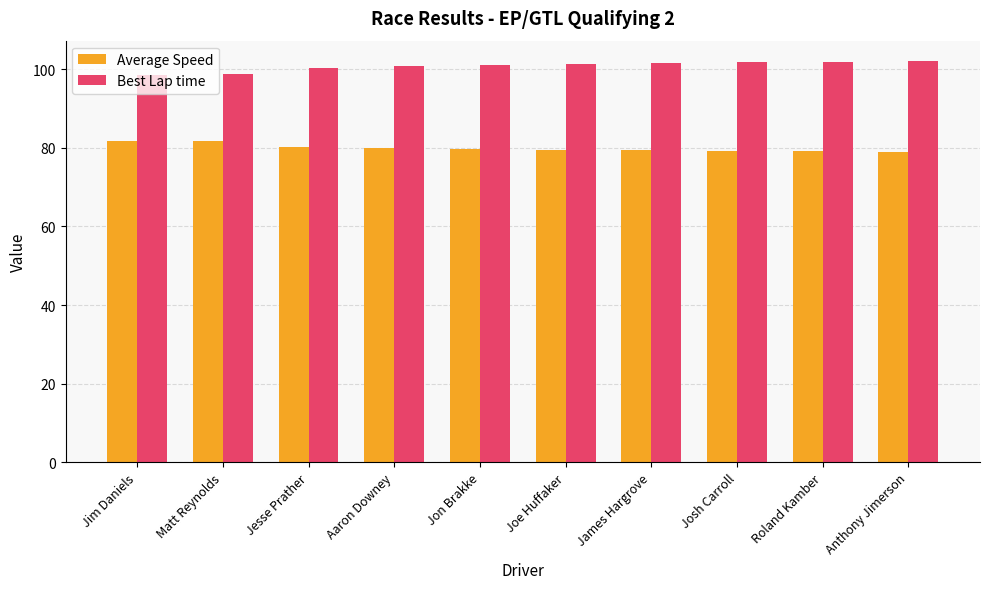

The value of Average Speed at Joe Huffaker is 79.5. True or false?

True